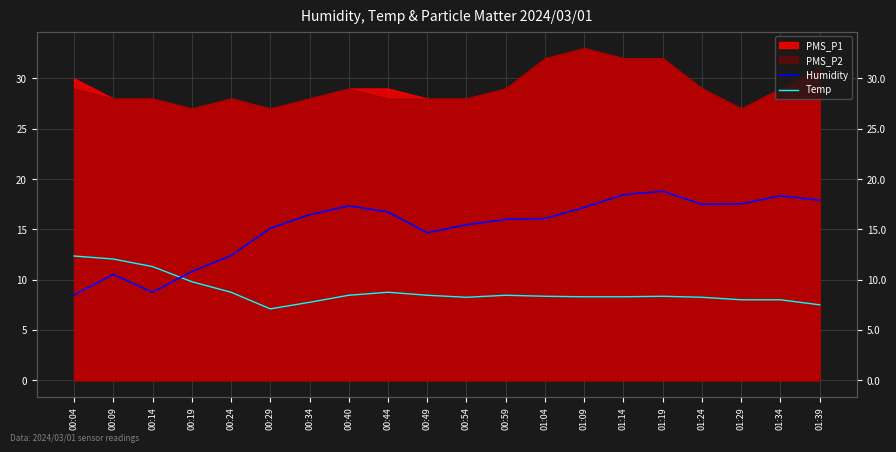

What is the label of the 17th point from the right?

00:19